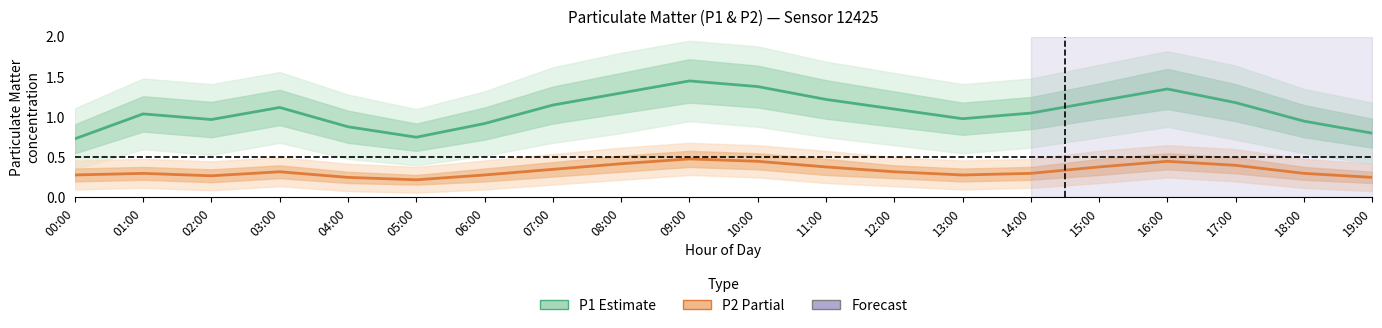

At which category does P2 (Partial) reach its first local peak?

01:00